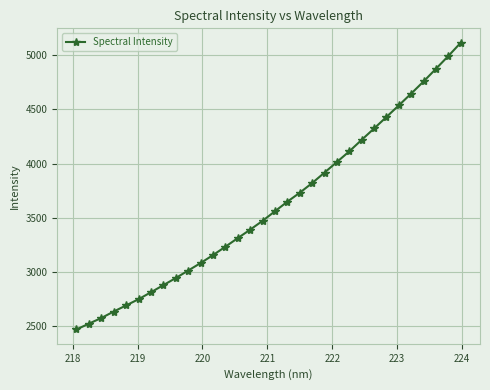

True or false: the data has more than 2 interior local peaks.

False